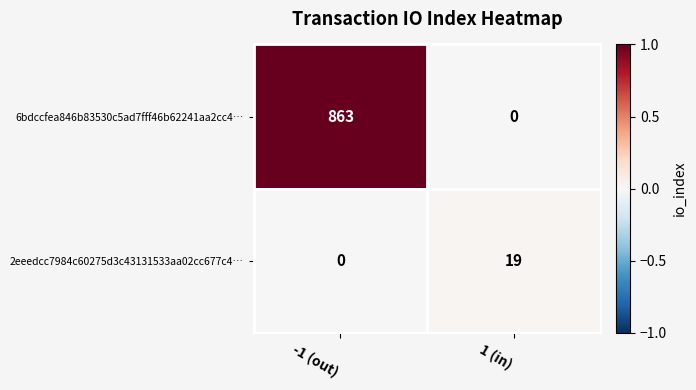

The value of 2eeedcc7984c60275d3c43131533aa02cc677c4… at -1 (out) is 0. True or false?

True